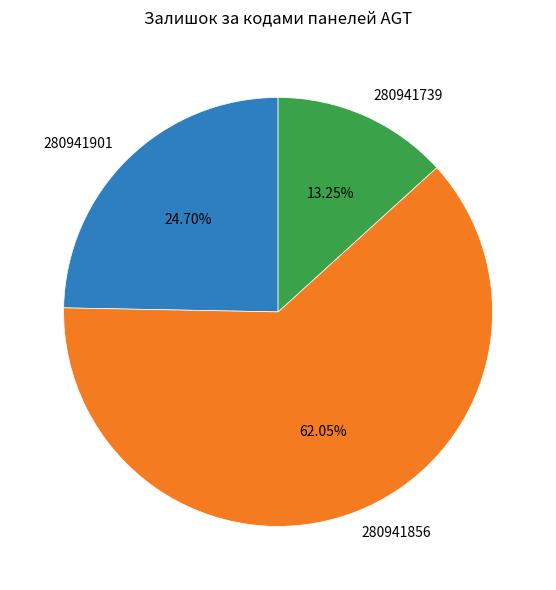

True or false: 280941856 accounts for 62% of the total.

True